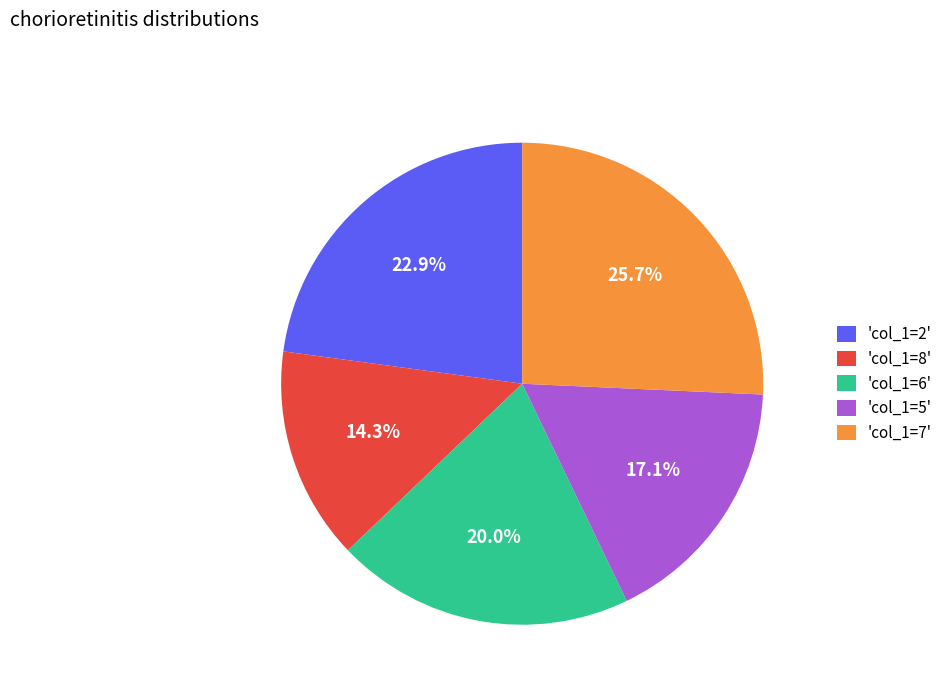

What percentage is NOT represented by 'col_1=5'?

82.9%